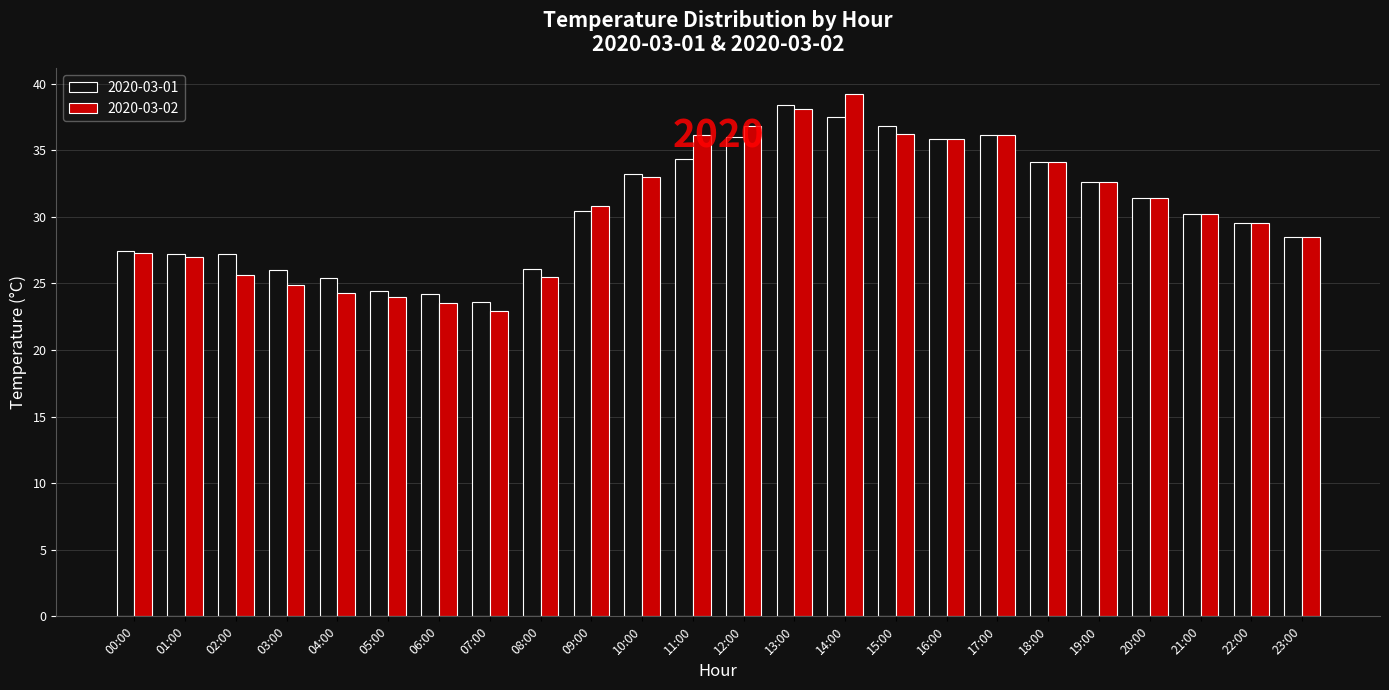

Which series has the widest spread of values?

2020-03-02